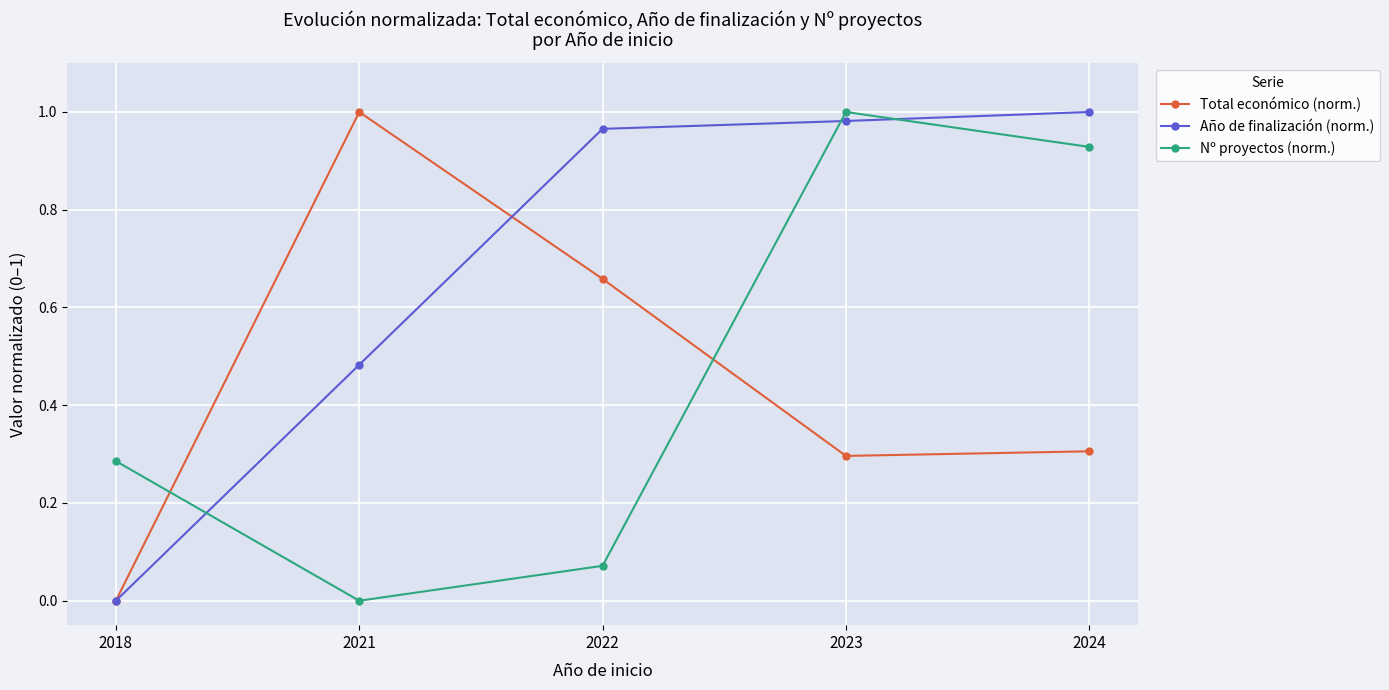

Between 2018 and 2024, which series saw the biggest shift?

Año de finalización (norm.)